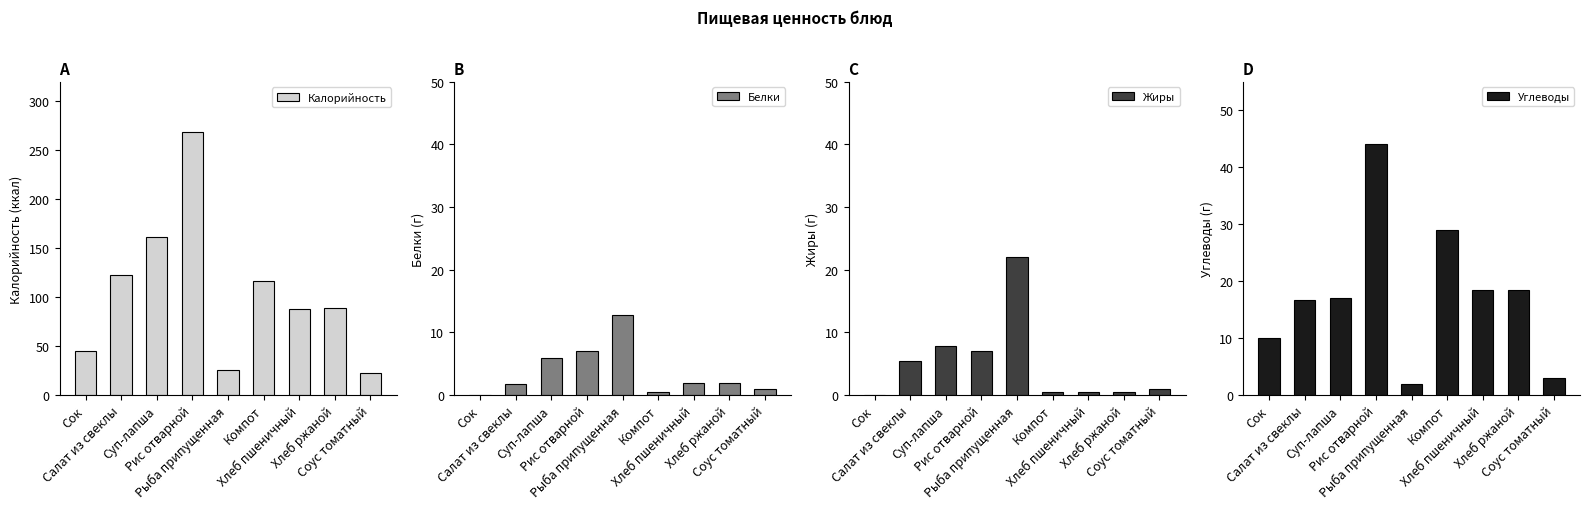

What is the sum of the Жиры values at Хлеб пшеничный and Сок?

0.4